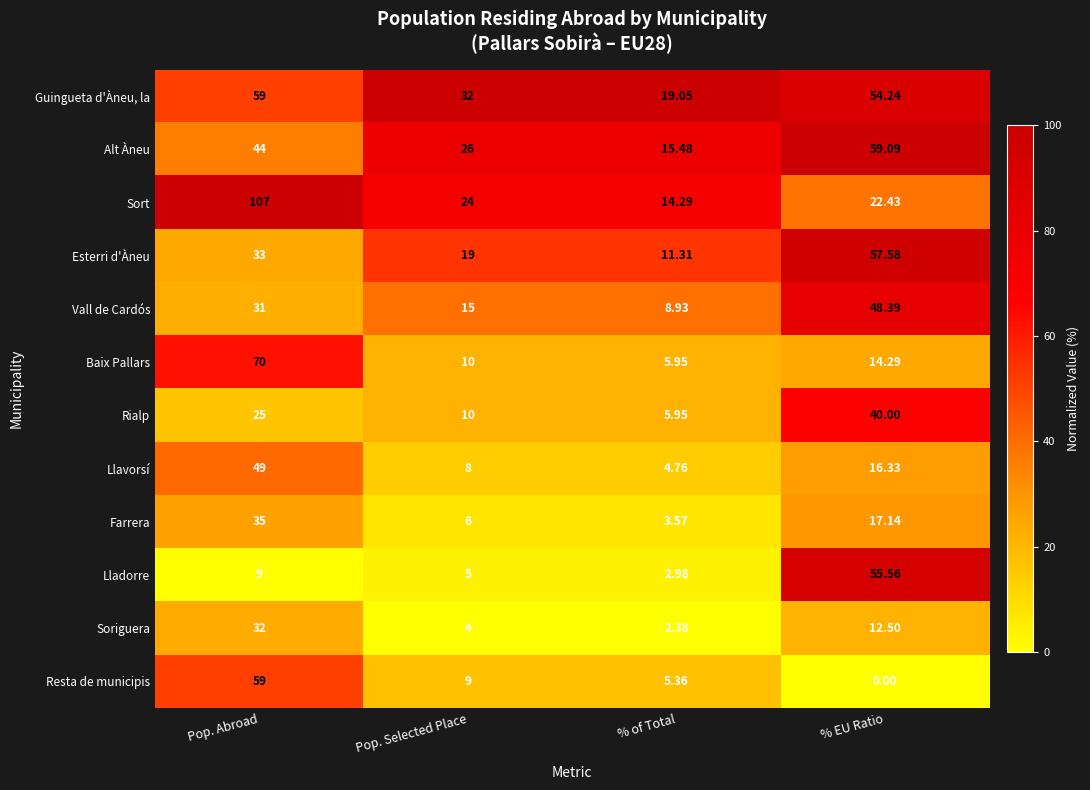

What is the greatest value displayed?

107.0